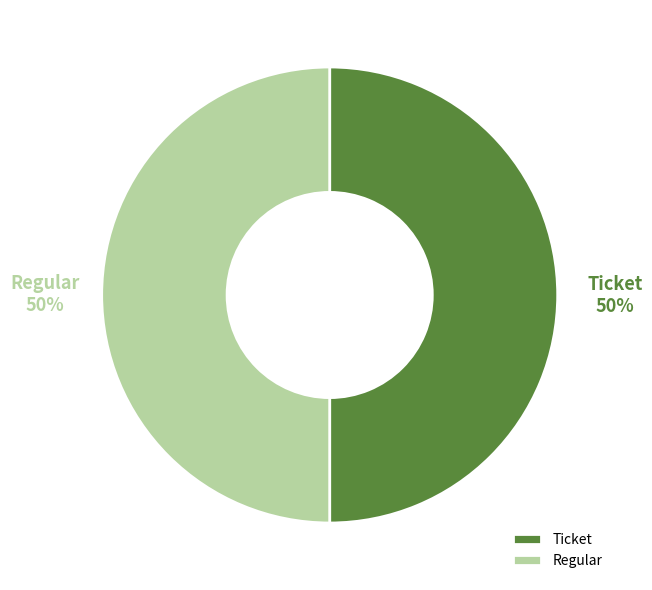

How many segments does this pie chart have?

2